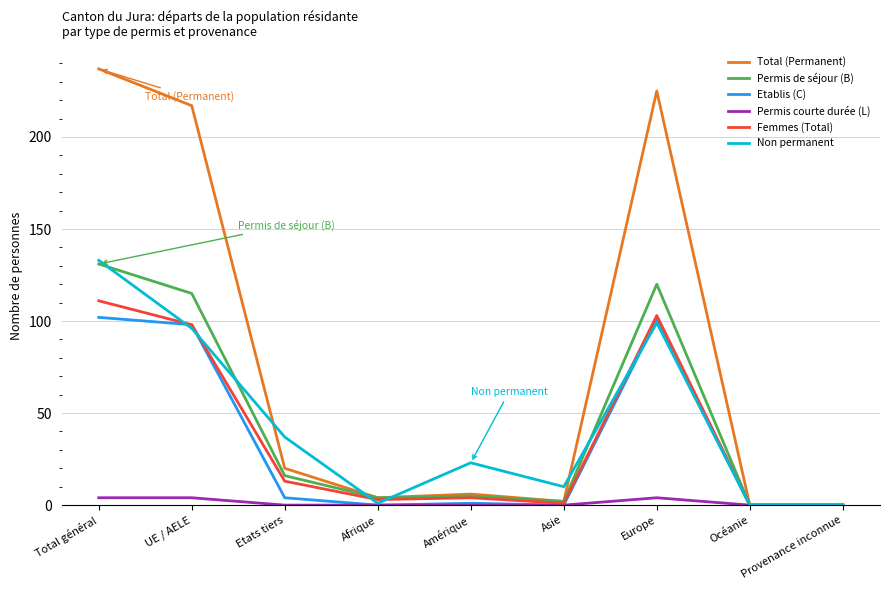

Which series has the largest total across all categories?

Total (Permanent)